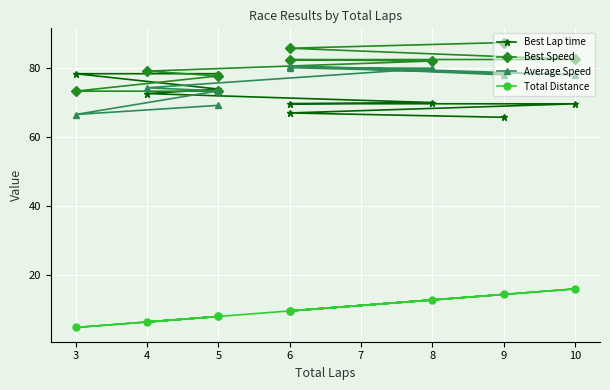

Between 10 and 4, which series saw the biggest shift?

Total Distance